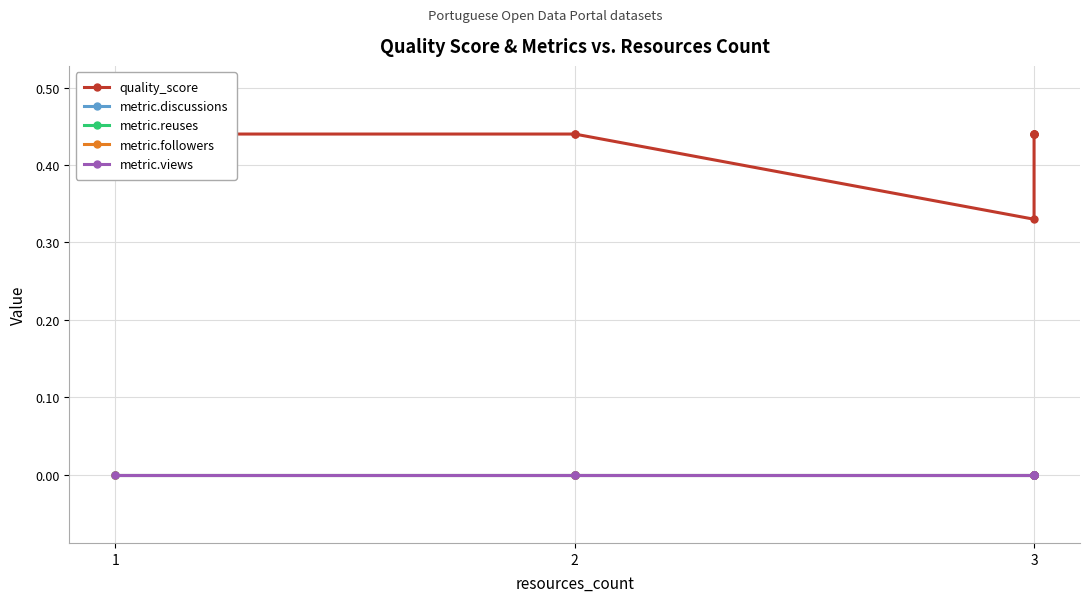

Which series has the widest spread of values?

quality_score